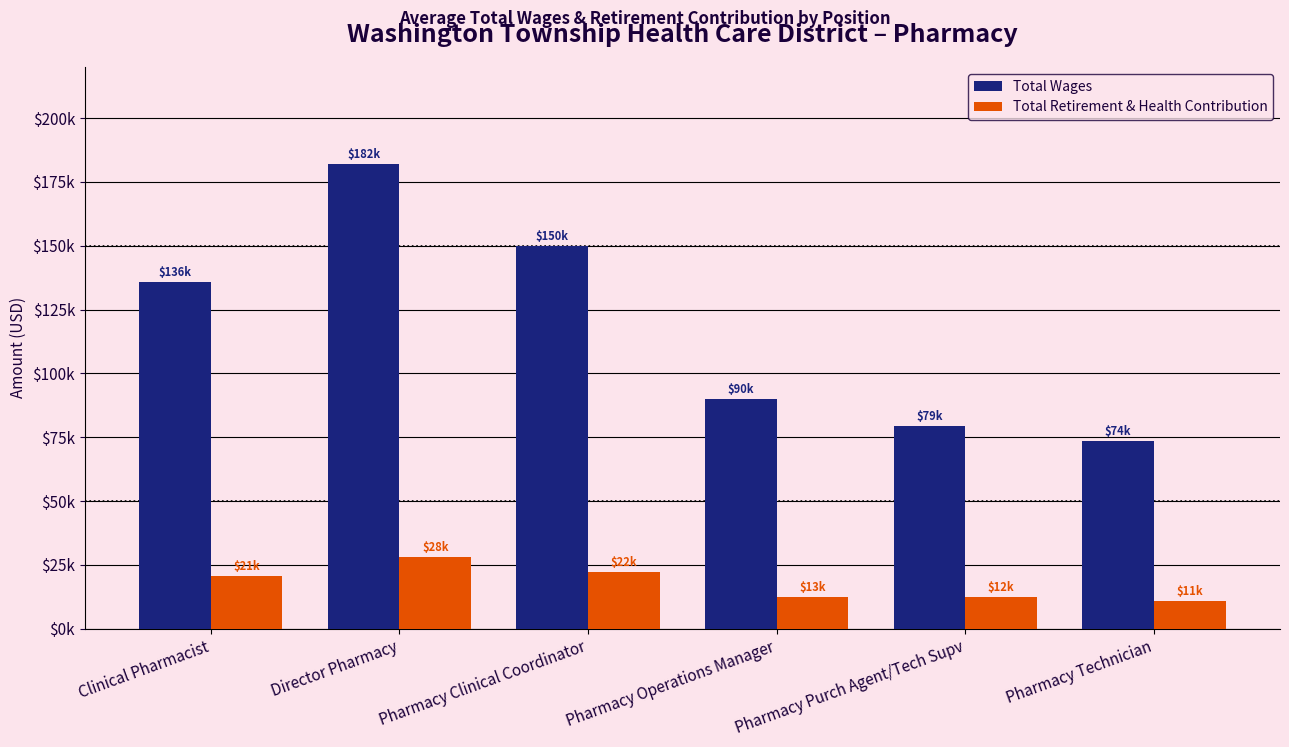

What is the average value of the Total Retirement & Health Contribution series?

17804